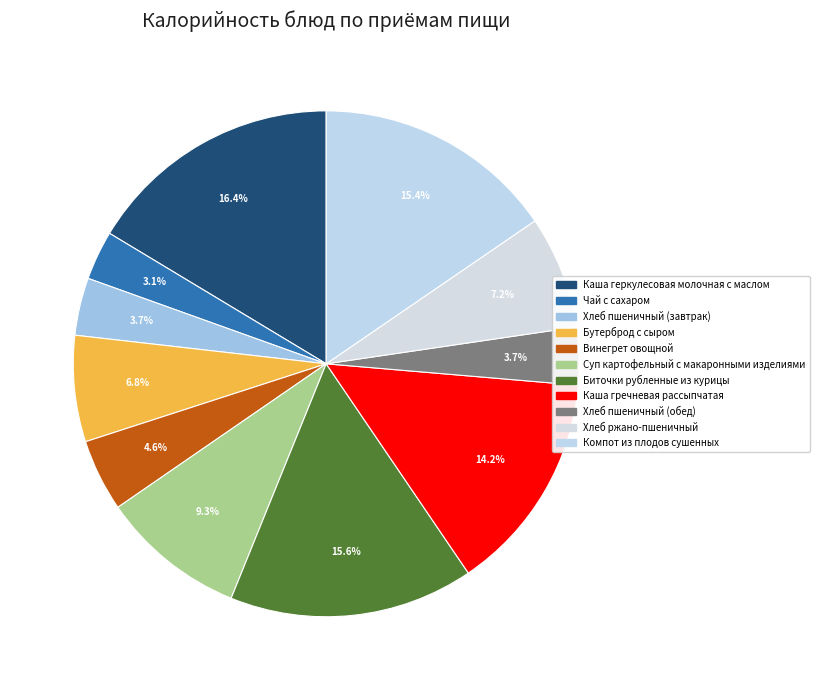

Between Чай с сахаром and Каша гречневая рассыпчатая, which is larger?

Каша гречневая рассыпчатая